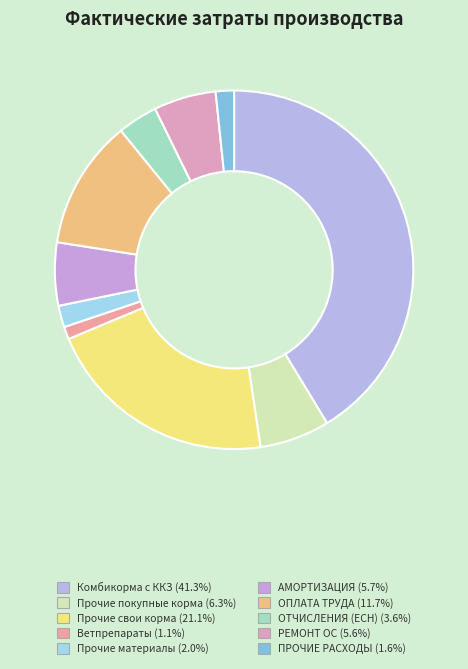

Does Прочие покупные корма represent more than half of the total?

No